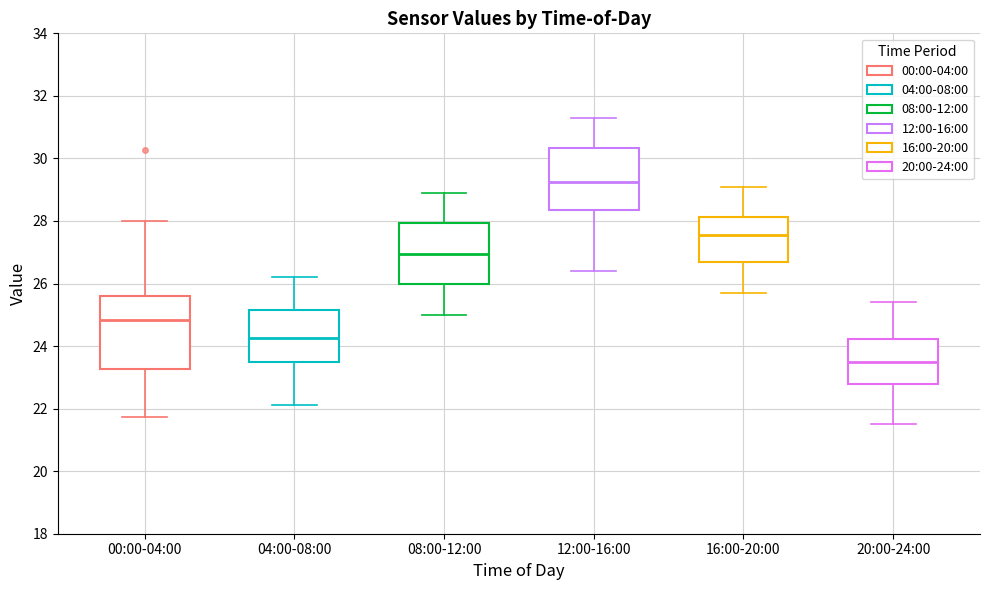

Reading left to right, read every box against the y-axis: the position of its median line, the range the box covers, and the ends of its whiskers. The values are not printed on the chart, so give them approximately, as read against the axis.

00:00-04:00: median 24.8, box 23.2 to 25.6, whiskers 21.8 to 28.0
04:00-08:00: median 24.2, box 23.4 to 25.2, whiskers 22.2 to 26.2
08:00-12:00: median 27.0, box 26.0 to 28.0, whiskers 25.0 to 29.0
12:00-16:00: median 29.2, box 28.4 to 30.4, whiskers 26.4 to 31.4
16:00-20:00: median 27.6, box 26.6 to 28.2, whiskers 25.8 to 29.2
20:00-24:00: median 23.6, box 22.8 to 24.2, whiskers 21.6 to 25.4